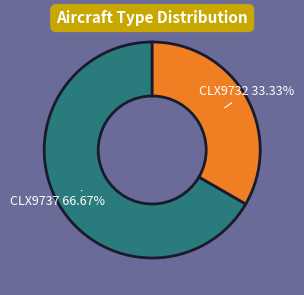

Is there a majority slice in this chart?

Yes